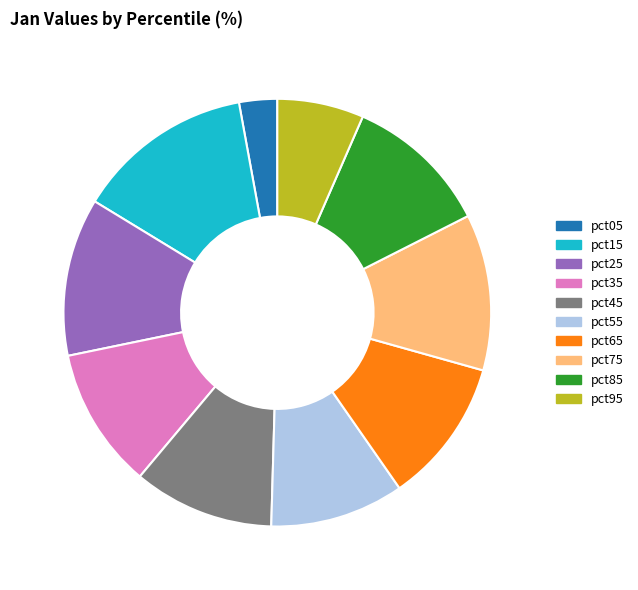

Which has a higher value, pct65 or pct15?

pct15